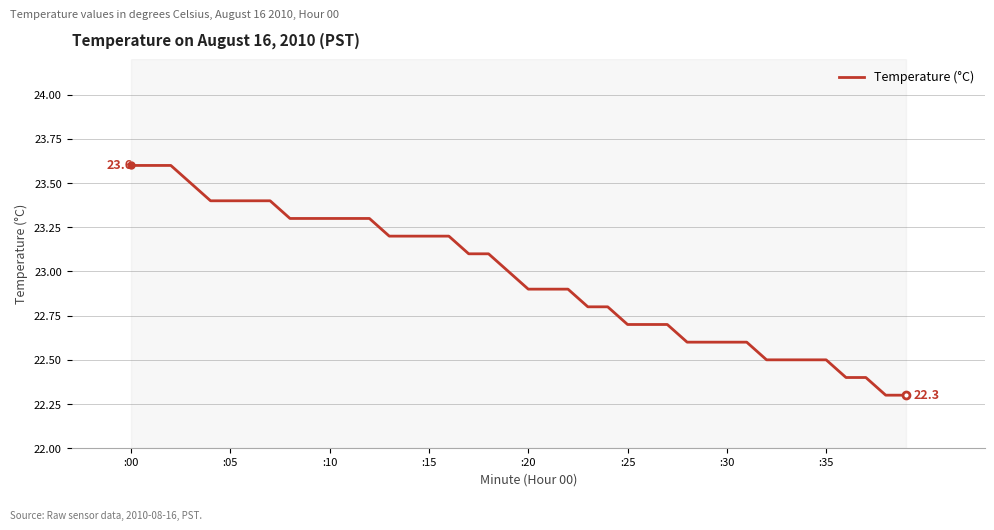

What is the difference between the maximum and minimum values?

1.3